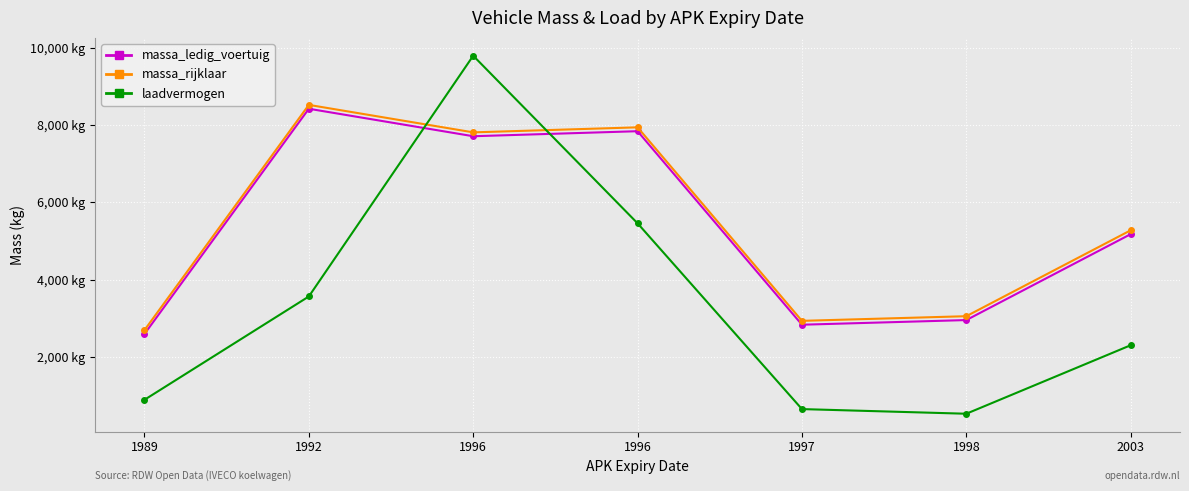

What is the total value across all series at 1992?

20510